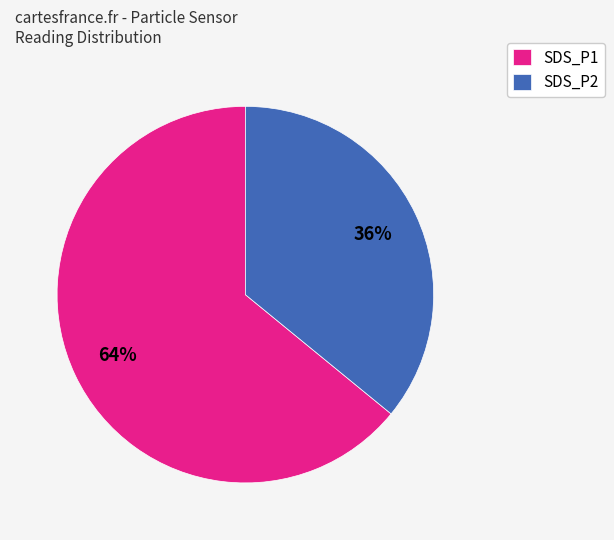

What percentage is the SDS_P2 slice, to the nearest percent?

36%